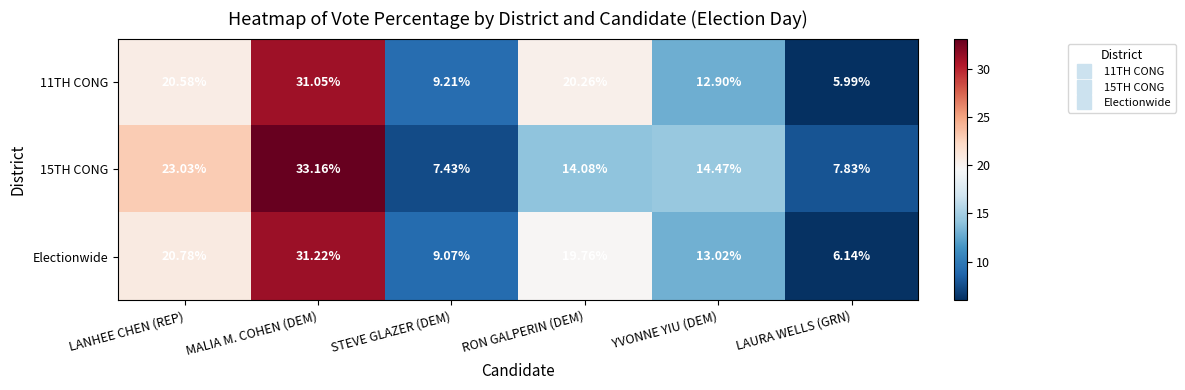

Count the number of data series in this chart.

3